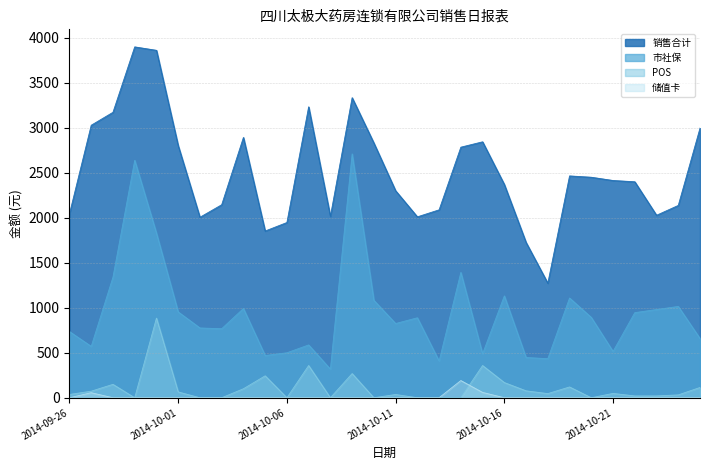

Reading left to right, extract all data points from this chart.

销售合计: 2014-09-26=2043.7	2014-09-27=3027.0	2014-09-28=3170.6	2014-09-29=3897.2	2014-09-30=3859.0	2014-10-01=2800.9	2014-10-02=2004.8	2014-10-03=2143.8	2014-10-04=2891.6	2014-10-05=1851.9	2014-10-06=1946.4	2014-10-07=3231.5	2014-10-08=2015.0	2014-10-09=3332.8	2014-10-10=2829.5	2014-10-11=2299.4	2014-10-12=2009.5	2014-10-13=2087.2	2014-10-14=2783.2	2014-10-15=2842.8	2014-10-16=2369.1	2014-10-17=1725.2	2014-10-18=1272.4	2014-10-19=2464.0	2014-10-20=2449.3	2014-10-21=2413.2	2014-10-22=2398.9	2014-10-23=2027.0	2014-10-24=2136.3	2014-10-25=2995.1
市社保: 2014-09-26=735.3	2014-09-27=570.7	2014-09-28=1339.6	2014-09-29=2637.7	2014-09-30=1828.2	2014-10-01=953.6	2014-10-02=775.4	2014-10-03=766.7	2014-10-04=991.2	2014-10-05=469.3	2014-10-06=499.7	2014-10-07=586.8	2014-10-08=317.7	2014-10-09=2708.4	2014-10-10=1082.3	2014-10-11=824.5	2014-10-12=888.4	2014-10-13=407.7	2014-10-14=1392.0	2014-10-15=488.9	2014-10-16=1131.5	2014-10-17=447.3	2014-10-18=433.9	2014-10-19=1107.9	2014-10-20=892.2	2014-10-21=514.4	2014-10-22=945.3	2014-10-23=980.0	2014-10-24=1014.4	2014-10-25=658.0
POS: 2014-09-26=36.8	2014-09-27=72.9	2014-09-28=149.0	2014-09-29=0.0	2014-09-30=884.8	2014-10-01=64.8	2014-10-02=0.0	2014-10-03=0.0	2014-10-04=100.0	2014-10-05=243.6	2014-10-06=0.0	2014-10-07=358.0	2014-10-08=0.0	2014-10-09=268.5	2014-10-10=0.0	2014-10-11=36.4	2014-10-12=0.0	2014-10-13=0.0	2014-10-14=0.0	2014-10-15=358.0	2014-10-16=169.0	2014-10-17=77.0	2014-10-18=46.0	2014-10-19=120.0	2014-10-20=0.0	2014-10-21=48.5	2014-10-22=20.4	2014-10-23=20.4	2014-10-24=31.8	2014-10-25=114.3
储值卡: 2014-09-26=0.0	2014-09-27=56.0	2014-09-28=0.0	2014-09-29=0.0	2014-09-30=0.0	2014-10-01=0.0	2014-10-02=0.0	2014-10-03=0.0	2014-10-04=0.0	2014-10-05=0.0	2014-10-06=0.0	2014-10-07=0.0	2014-10-08=0.0	2014-10-09=0.0	2014-10-10=0.0	2014-10-11=0.0	2014-10-12=0.0	2014-10-13=0.0	2014-10-14=191.2	2014-10-15=59.5	2014-10-16=0.0	2014-10-17=0.0	2014-10-18=0.0	2014-10-19=0.0	2014-10-20=0.0	2014-10-21=0.0	2014-10-22=0.0	2014-10-23=0.0	2014-10-24=0.0	2014-10-25=0.0